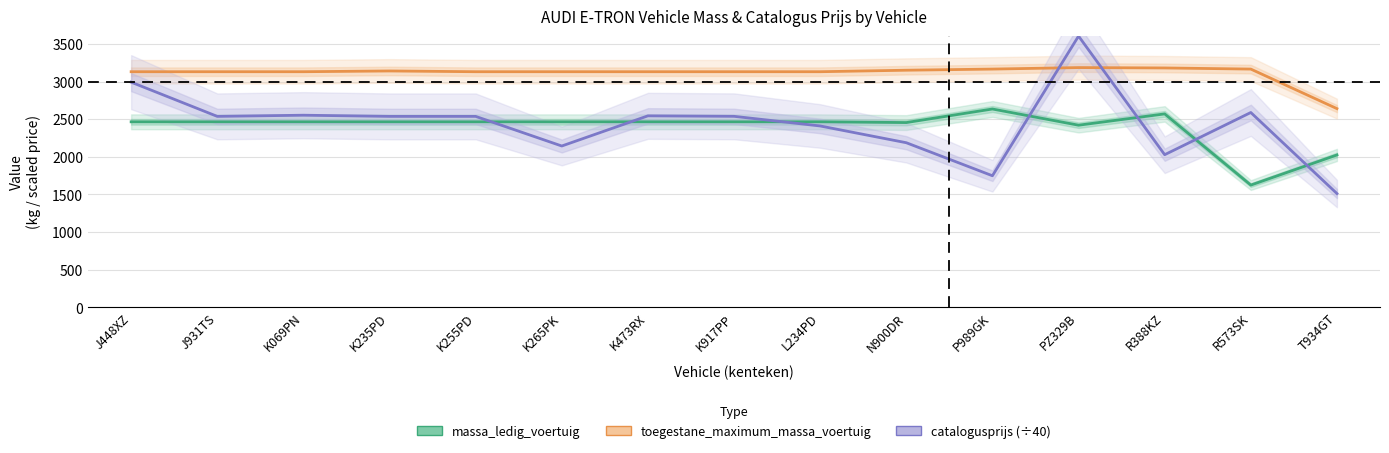

What are all the series names shown in the legend?

massa_ledig_voertuig, toegestane_maximum_massa_voertuig, catalogusprijs (÷40)